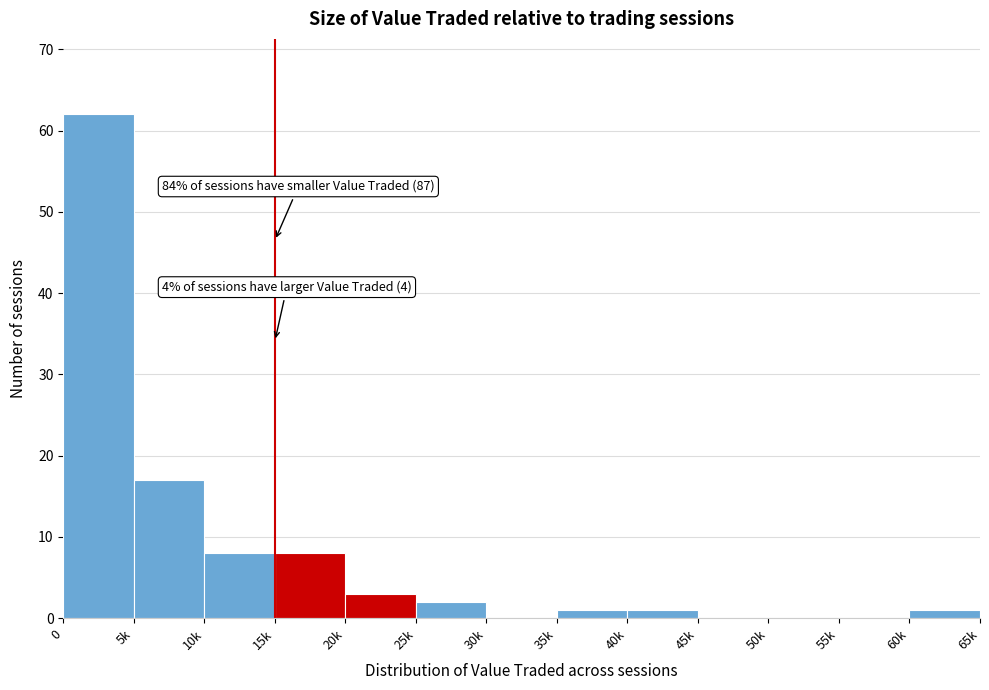

Reading left to right, list all the values displayed in this chart.

0=62	5k=17	10k=8	15k=8	20k=3	25k=2	30k=0	35k=1	40k=1	45k=0	50k=0	55k=0	60k=1